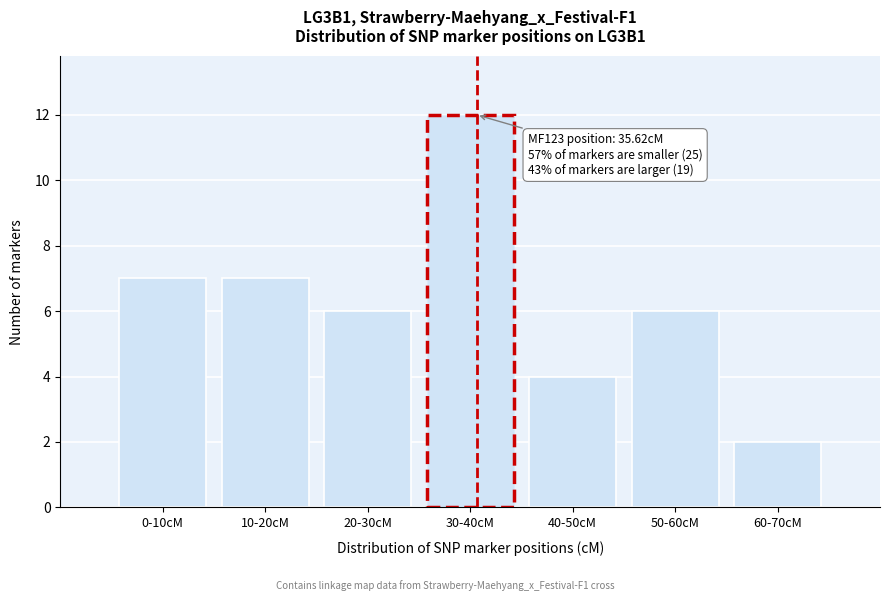

Reading left to right, list all the values displayed in this chart.

7	7	6	12	4	6	2